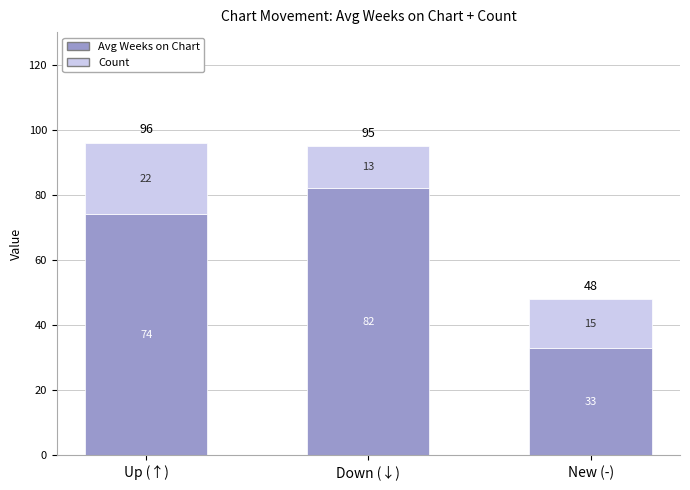

What is the total value across all series at Down (↓)?

95